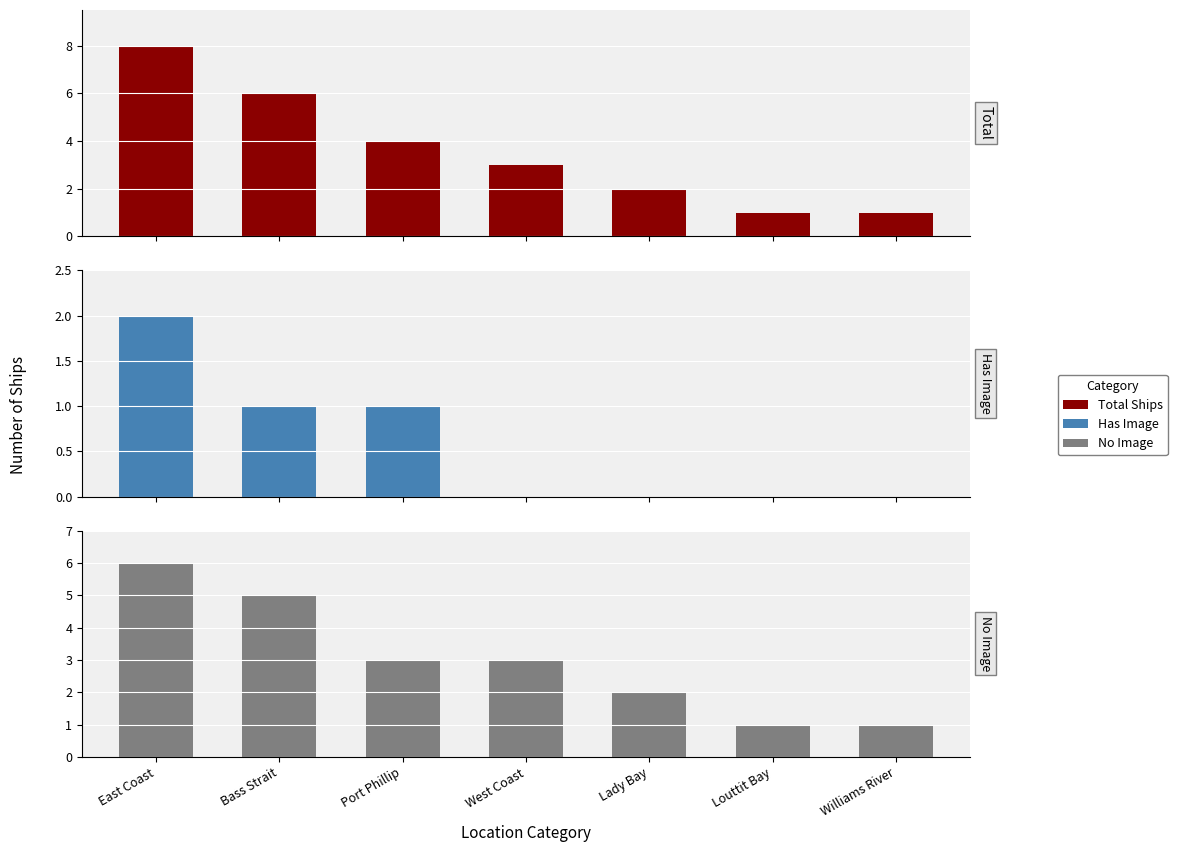

At which category does the chart reach its peak across all series?

East Coast